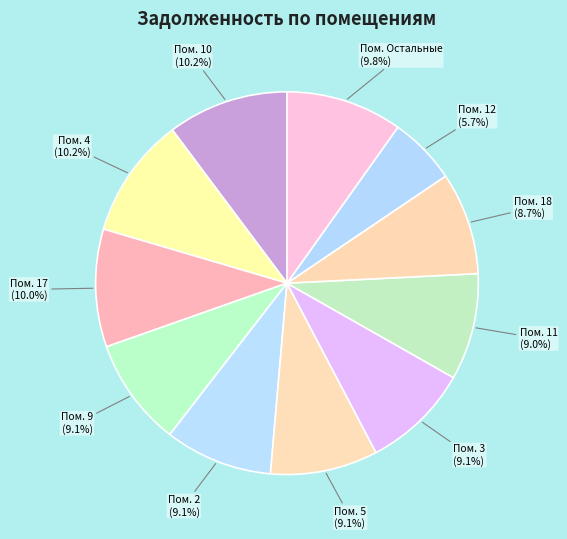

What is the ratio of the value at Пом. 4 to the value at Пом. 17?

1.0